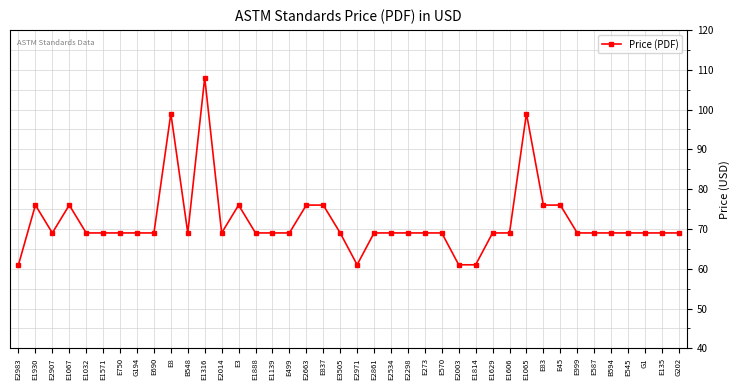

What is the label of the 34th point from the left?

E999